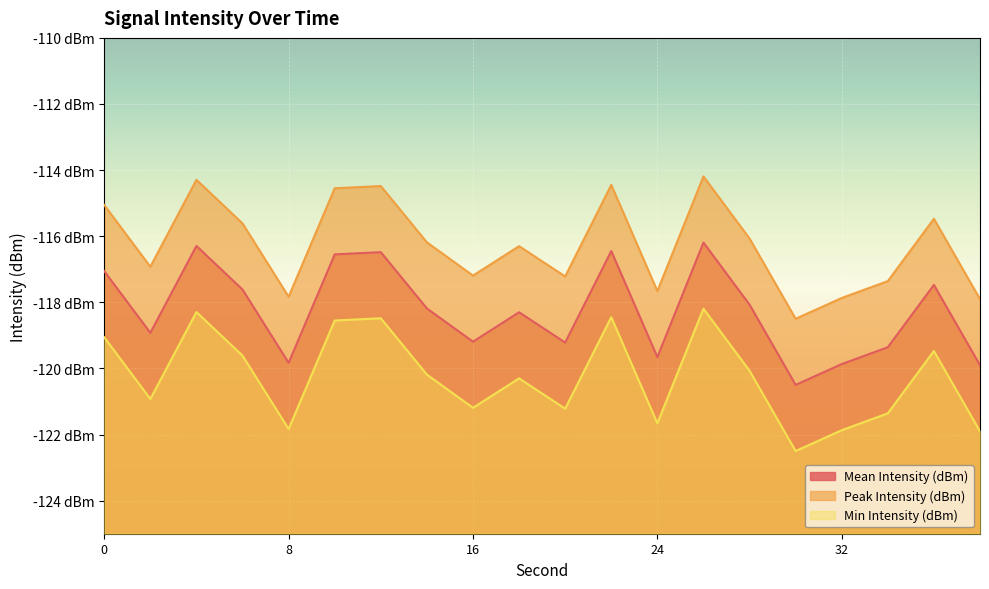

Rank the series by their average value, from lowest to highest.

Min Intensity (dBm), Mean Intensity (dBm), Peak Intensity (dBm)